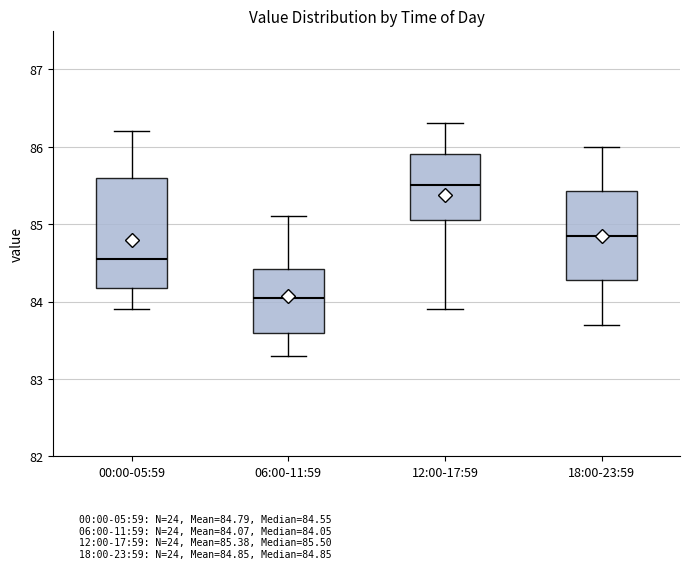

Which box's median line is the lowest?

06:00-11:59